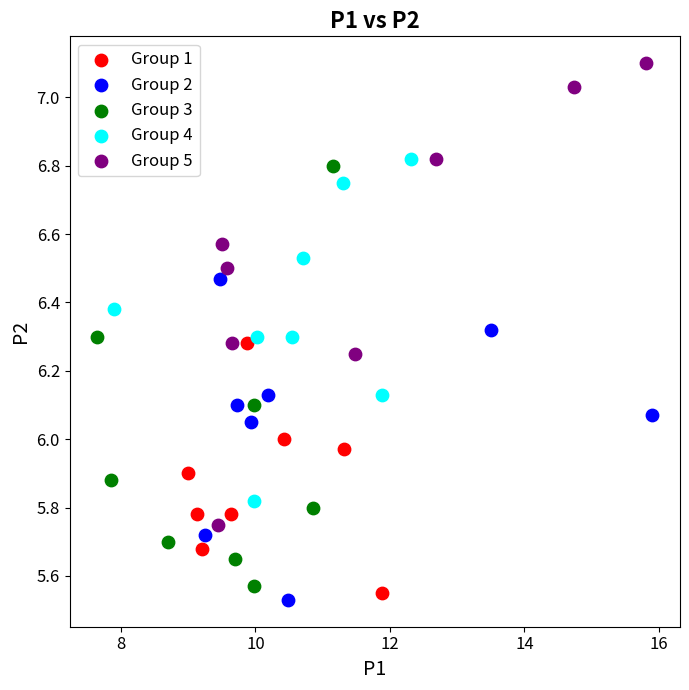

Which series reaches the maximum Y coordinate?

Group 5